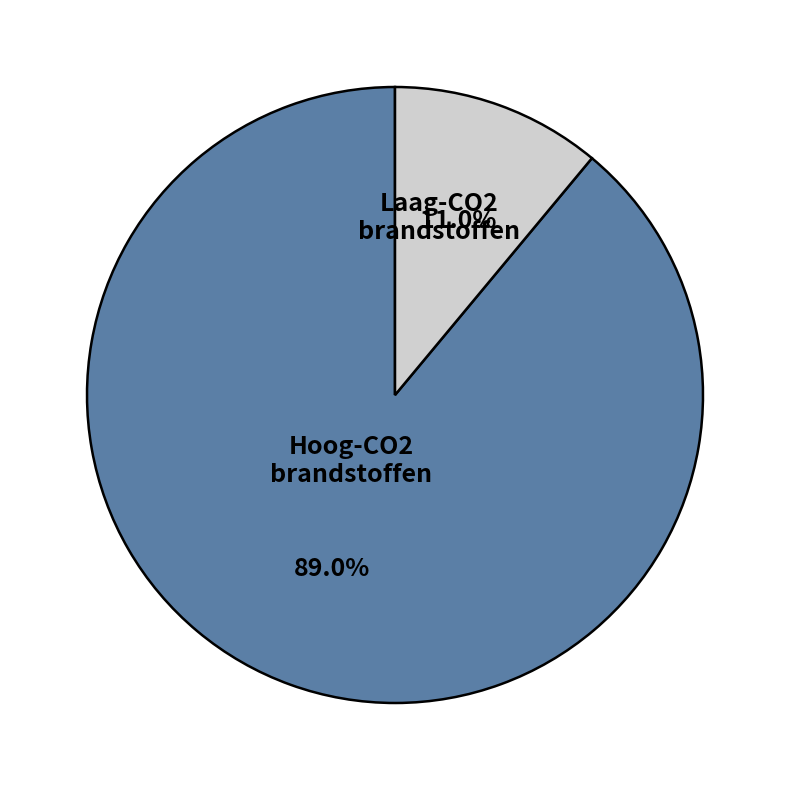

What percentage is NOT represented by Hoog-CO2 brandstoffen?

11.0%